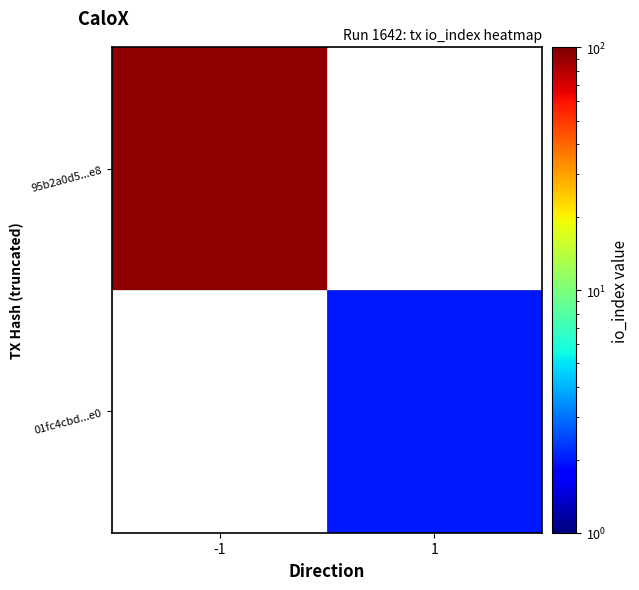

At -1, list the series in order from largest to smallest.

95b2a0d5...e8, 01fc4cbd...e0